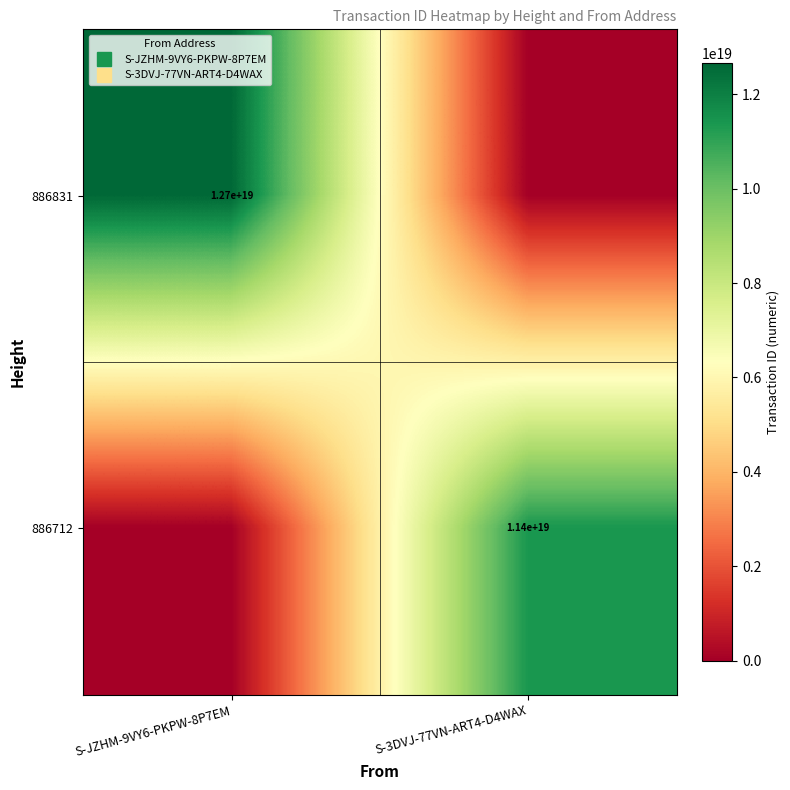

What is the maximum value for 886712?

11404123888410429440